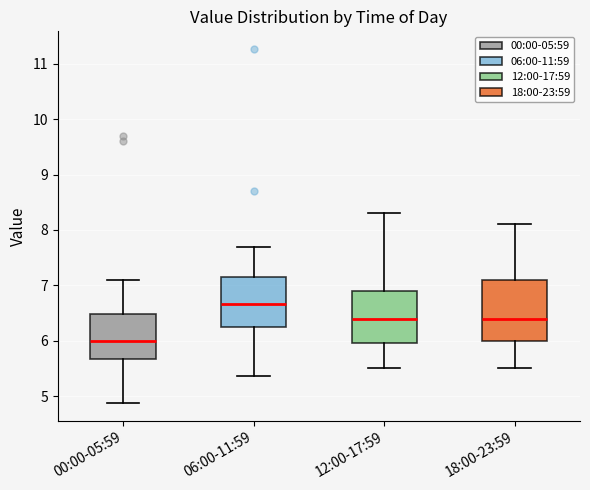

Comparing the boxes themselves (not the whiskers), which one is the tallest?

18:00-23:59